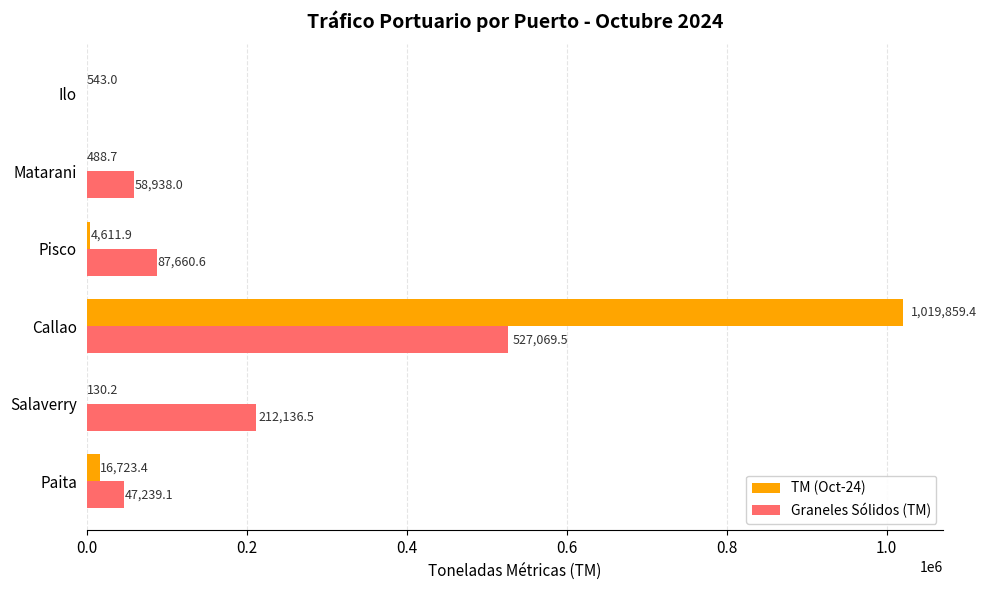

What is the total value across all series at Paita?

63962.5